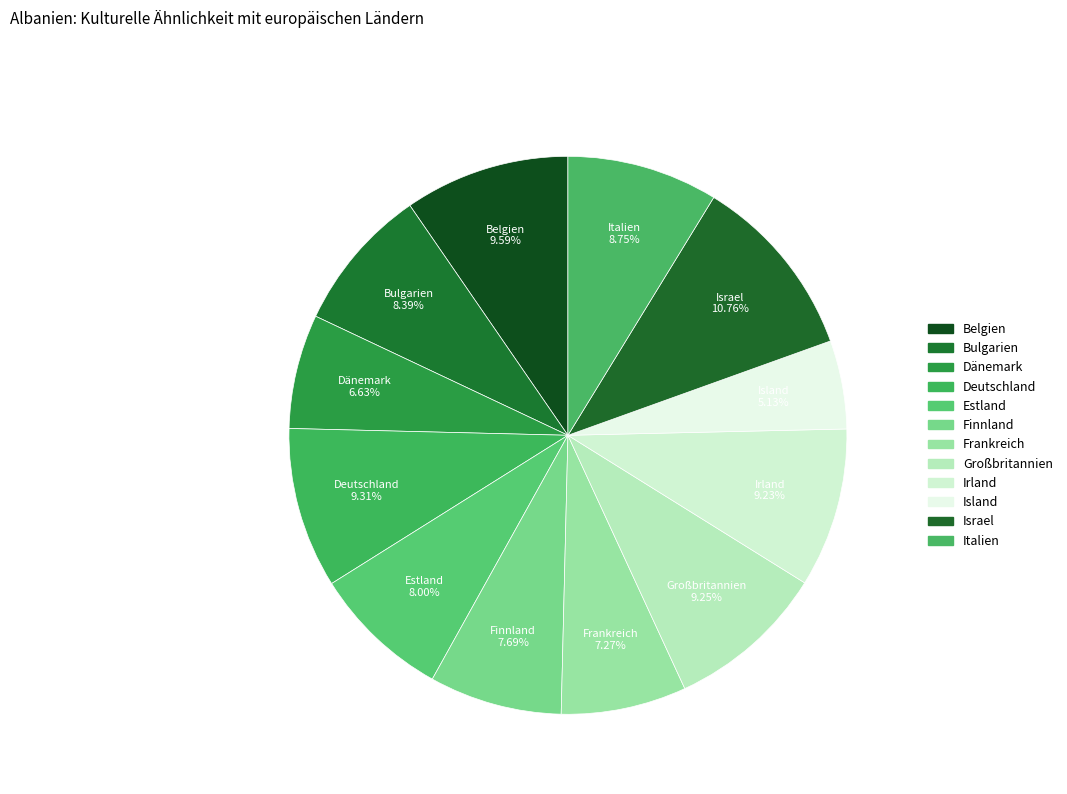

Does any single category account for the majority?

No